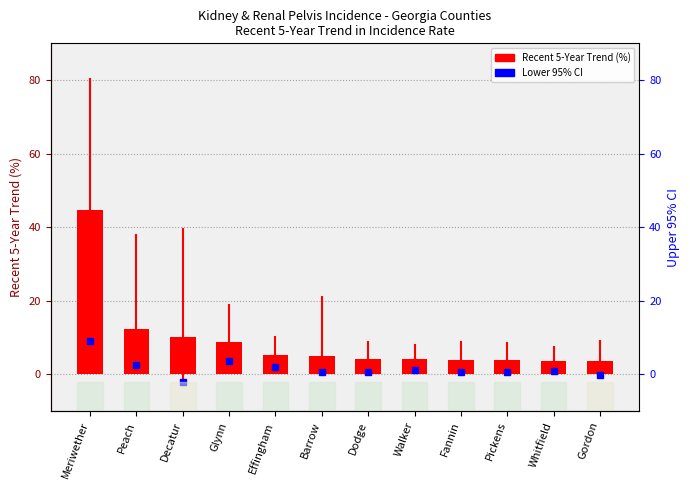

What is the maximum value shown in the chart?

44.6